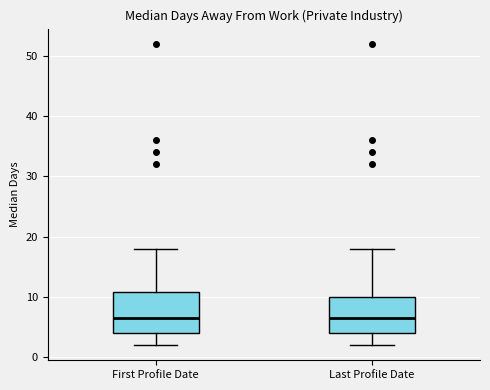

Reading left to right, transcribe this box plot: for each box, give where its median line is, the range the box spans, and where its two whiskers end, as read against the y-axis. The values are not printed on the chart, so give them approximately, as read against the axis.

First Profile Date: median 7, box 4 to 11, whiskers 2 to 18
Last Profile Date: median 7, box 4 to 10, whiskers 2 to 18